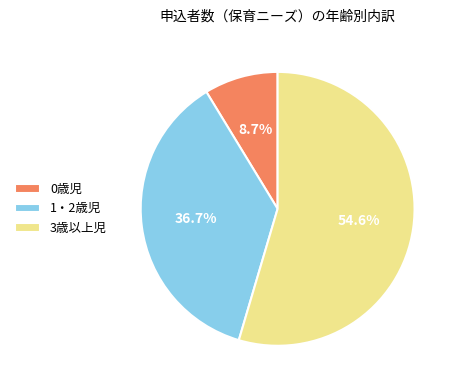

True or false: 1・2歳児 accounts for 49% of the total.

False